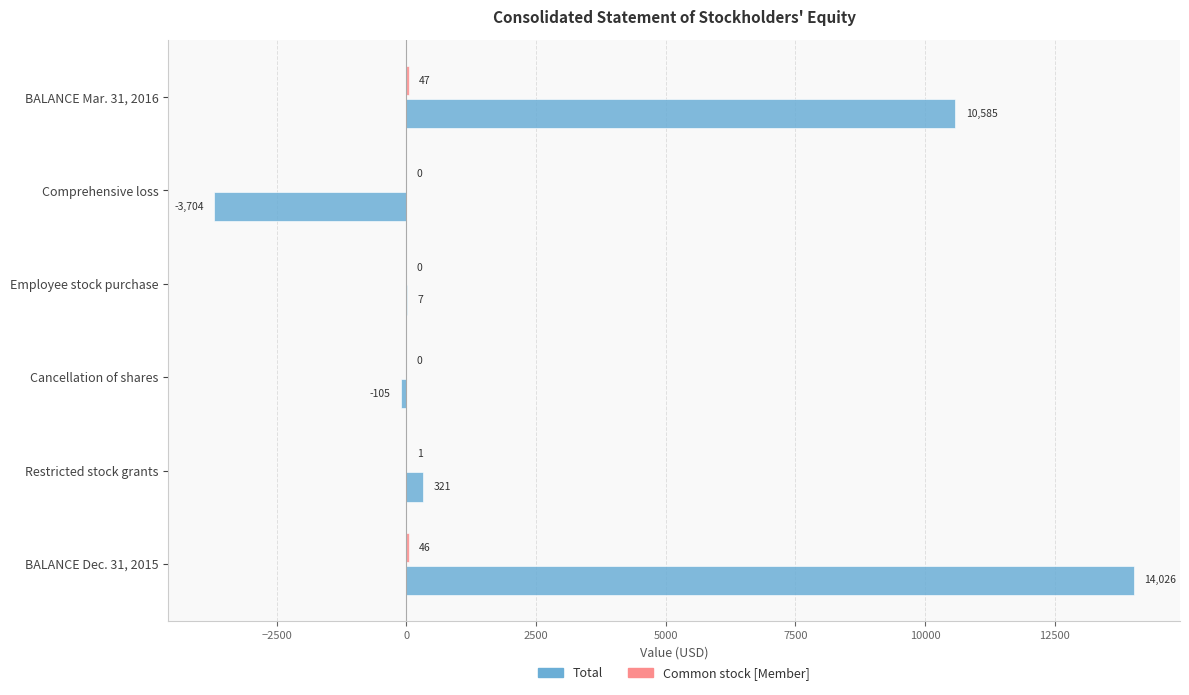

What is the total value across all series at Restricted stock grants?

322